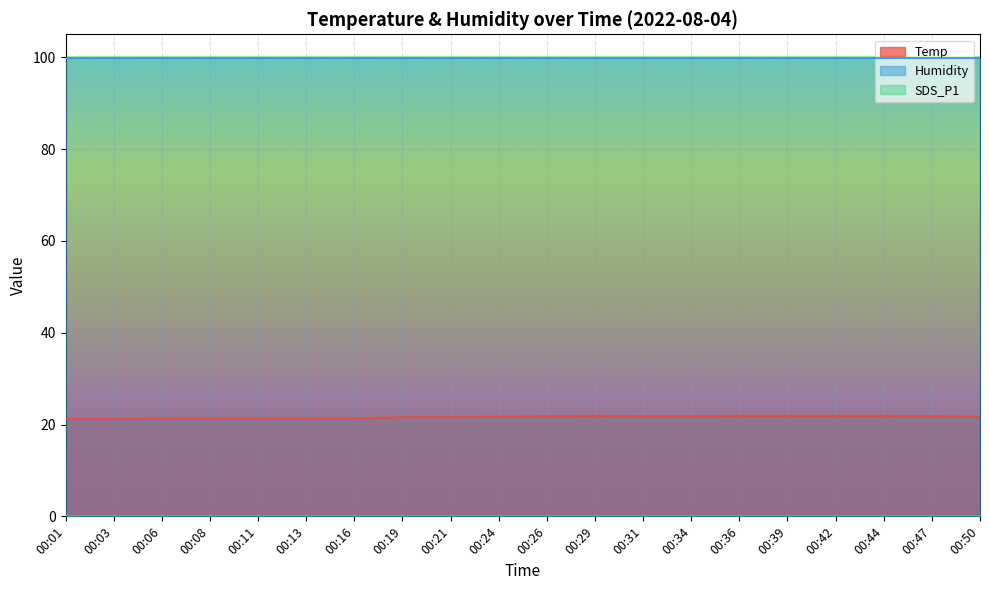

True or false: SDS_P1 and Temp intersect in this chart.

False